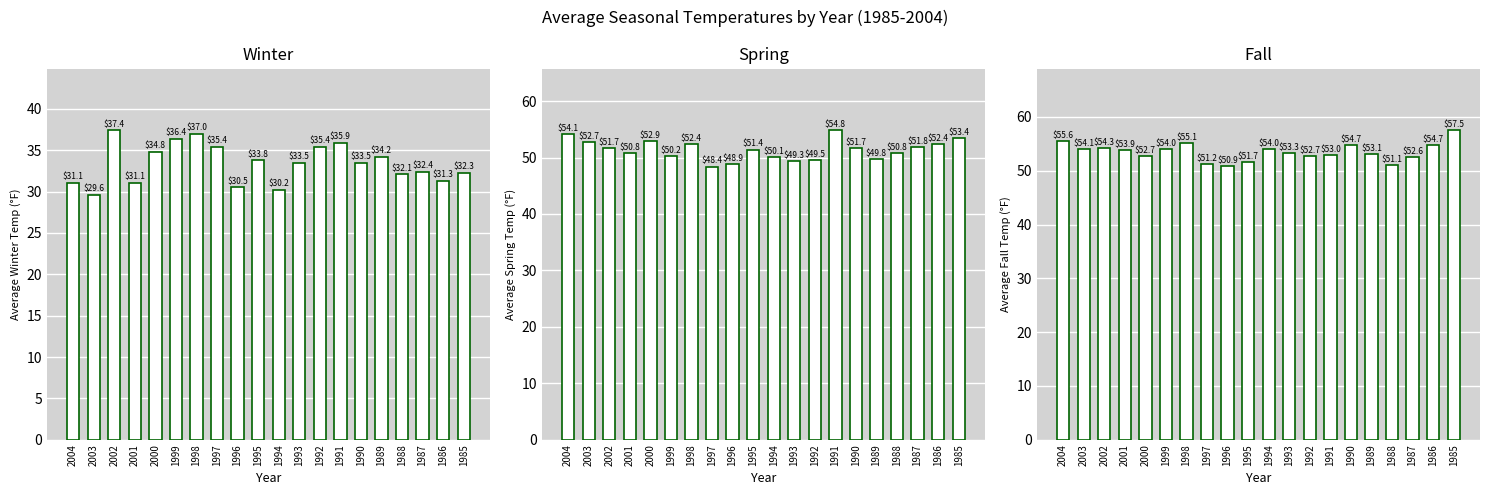

What is the value of the Spring bar at the 18th from the left?

51.8